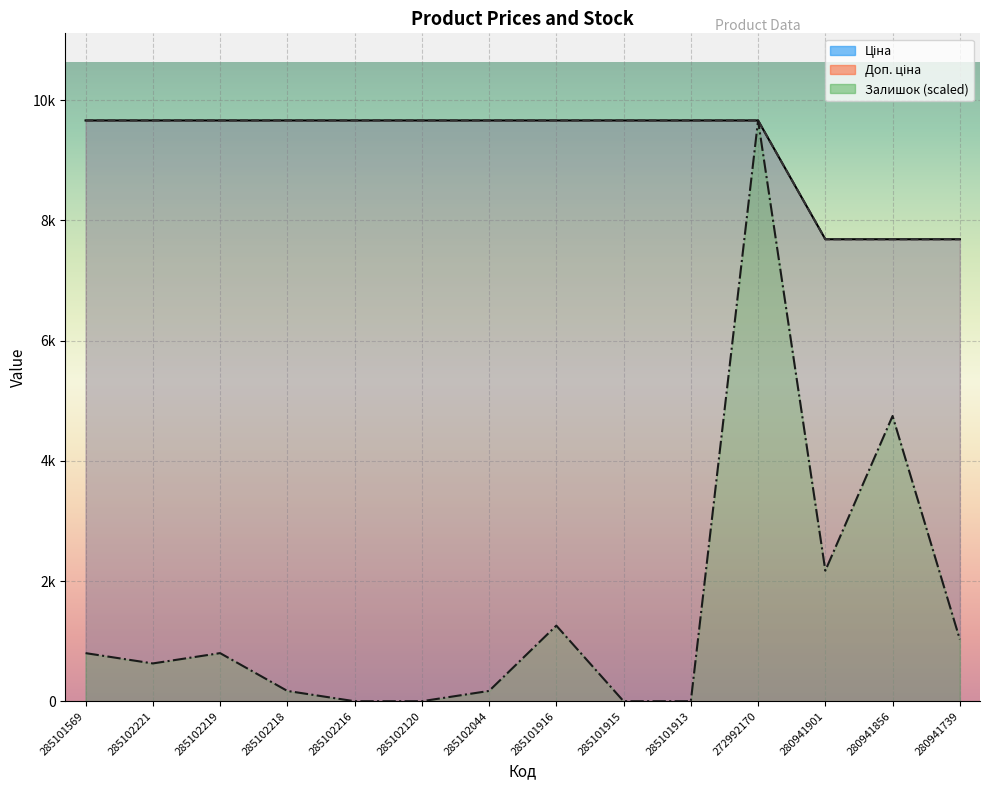

How many lines are shown in the chart?

3